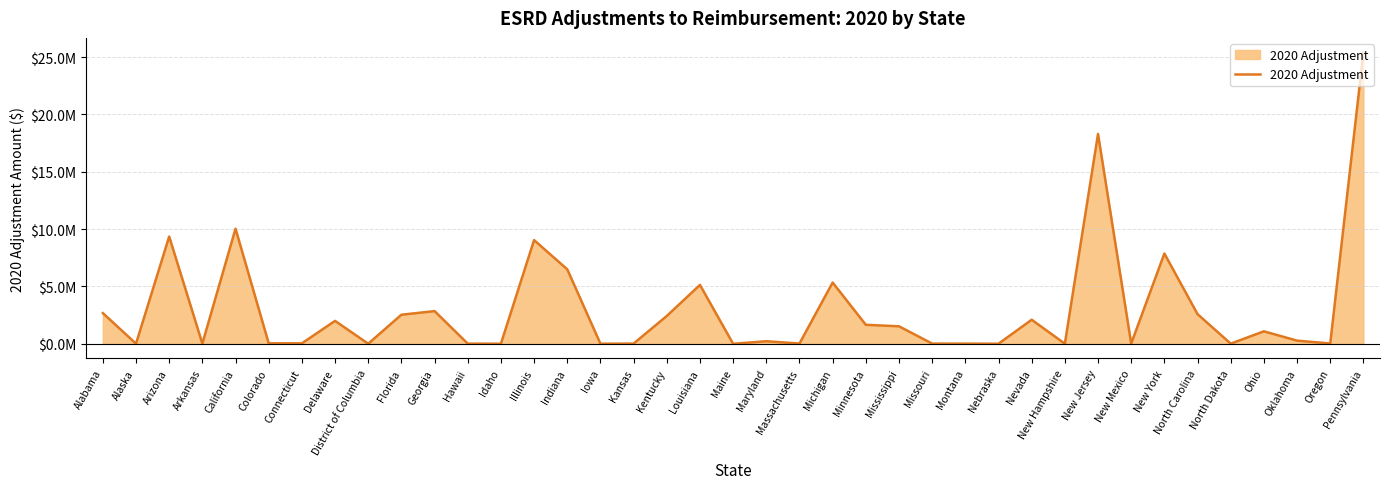

List the labels in order of value, smallest first.

Maine, Iowa, District of Columbia, Nebraska, Idaho, New Hampshire, Alaska, North Dakota, Hawaii, Montana, Arkansas, Missouri, Kansas, New Mexico, Massachusetts, Oregon, Connecticut, Colorado, Maryland, Oklahoma, Ohio, Mississippi, Minnesota, Delaware, Nevada, Kentucky, Florida, North Carolina, Alabama, Georgia, Louisiana, Michigan, Indiana, New York, Illinois, Arizona, California, New Jersey, Pennsylvania